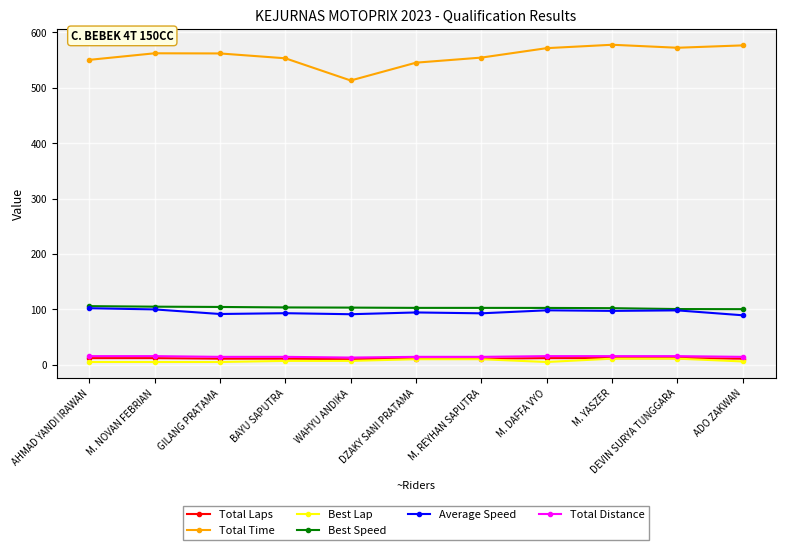

What is the sum of the Average Speed values at AHMAD YANDI IRAWAN and DZAKY SANI PRATAMA?

196.5